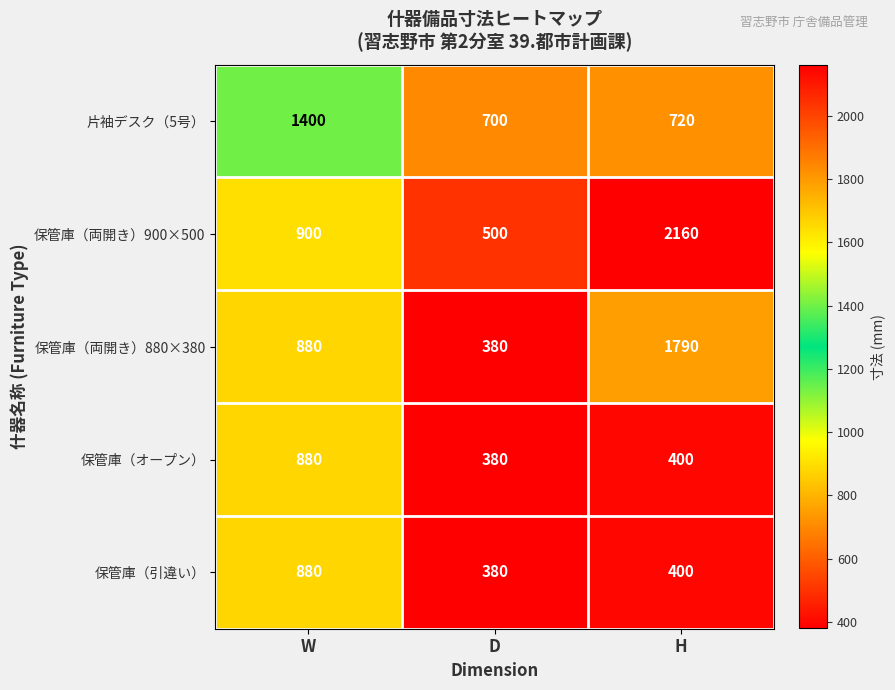

Reading left to right, what are all the values shown in this chart?

片袖デスク（5号）: 1400	700	720
保管庫（両開き）900×500: 900	500	2160
保管庫（両開き）880×380: 880	380	1790
保管庫（オープン）: 880	380	400
保管庫（引違い）: 880	380	400